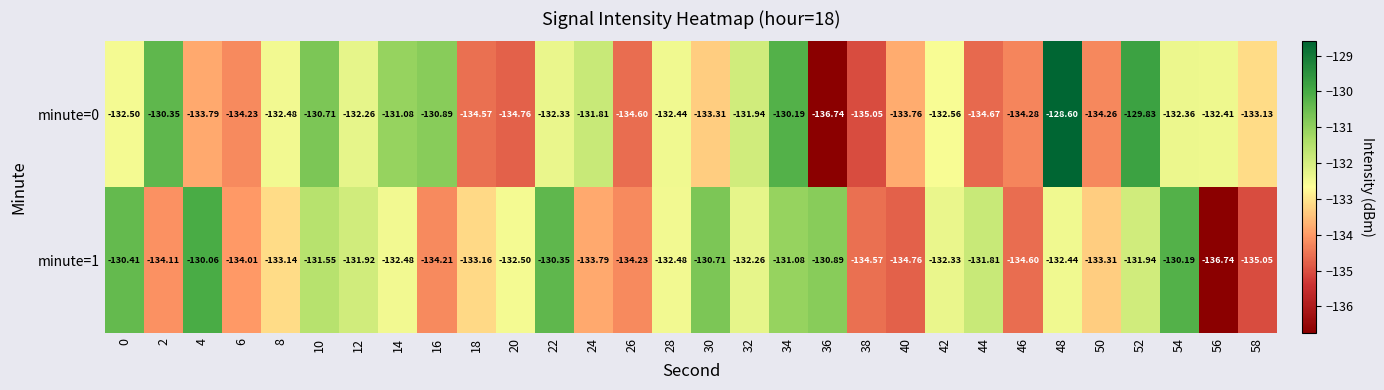

Is the value of minute=1 at 44 greater than the value of minute=0 at 8?

Yes